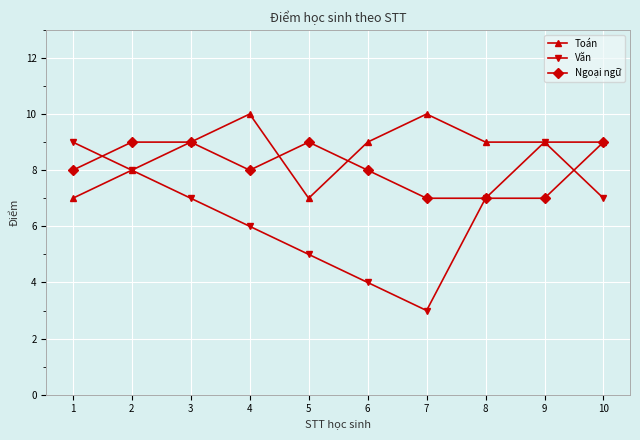

Which series has the largest range (max minus min)?

Văn